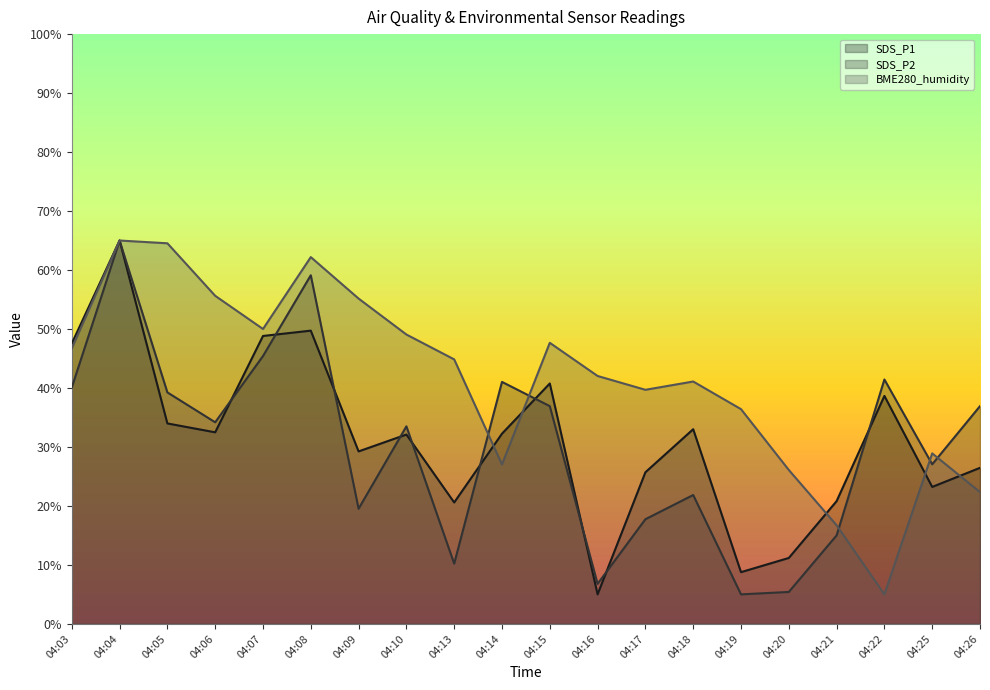

Is it true that SDS_P2 equals 10.2 at 04:13?

True